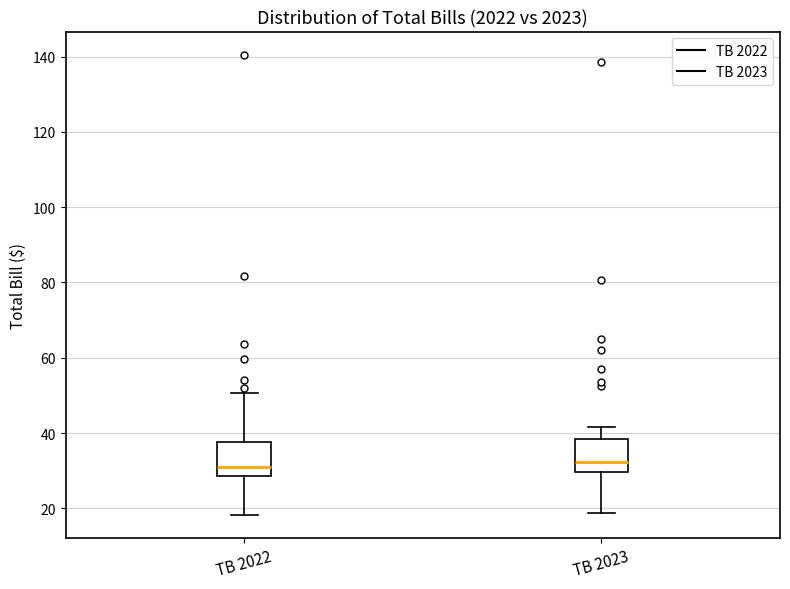

Reading left to right, read every box against the y-axis: the position of its median line, the range the box covers, and the ends of its whiskers. The values are not printed on the chart, so give them approximately, as read against the axis.

TB 2022: median 32, box 28 to 38, whiskers 18 to 50
TB 2023: median 32, box 30 to 38, whiskers 18 to 42